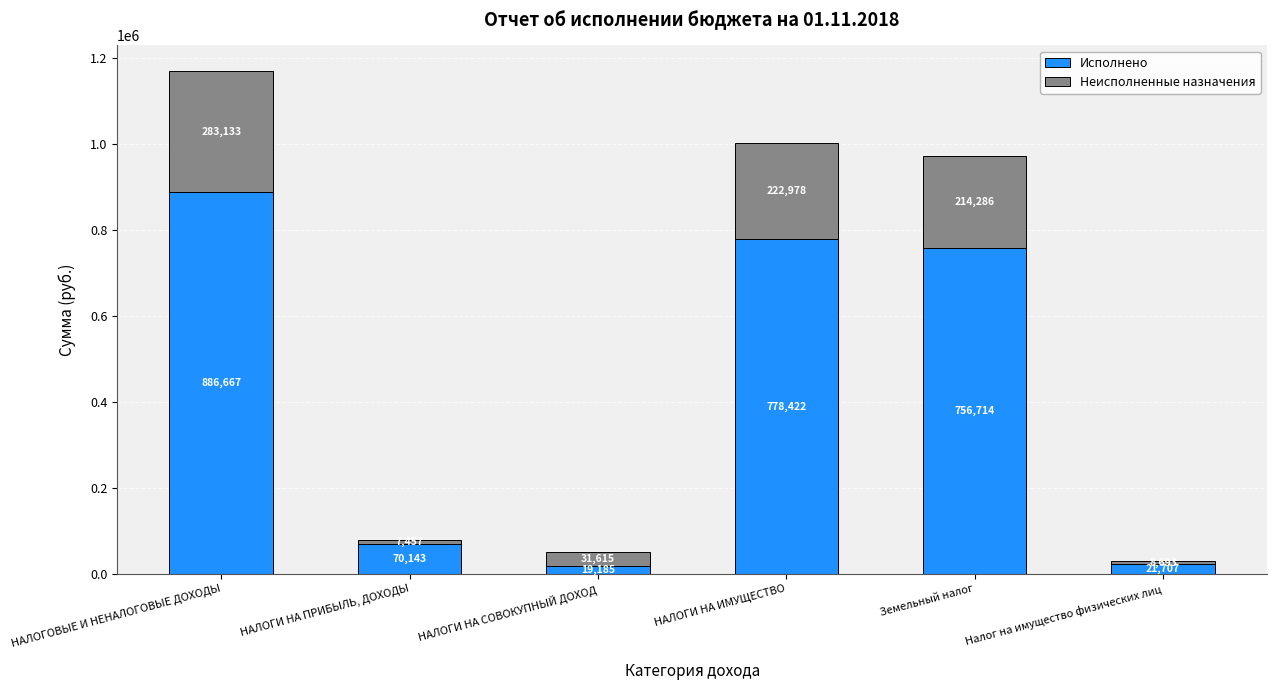

At which label does Исполнено reach its minimum?

НАЛОГИ НА СОВОКУПНЫЙ ДОХОД